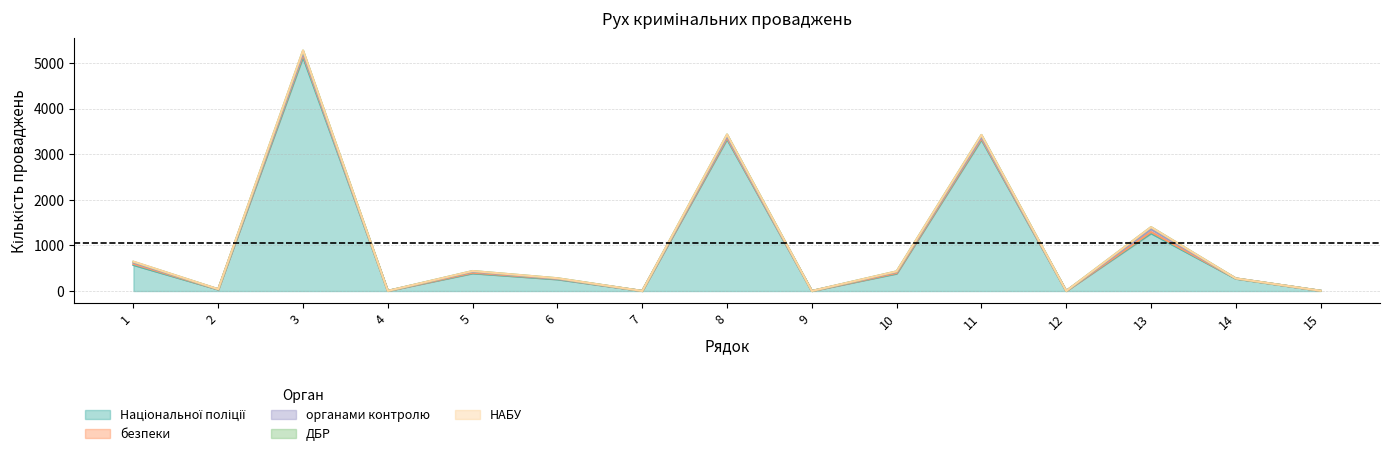

True or false: Усього and органами контролю intersect in this chart.

False